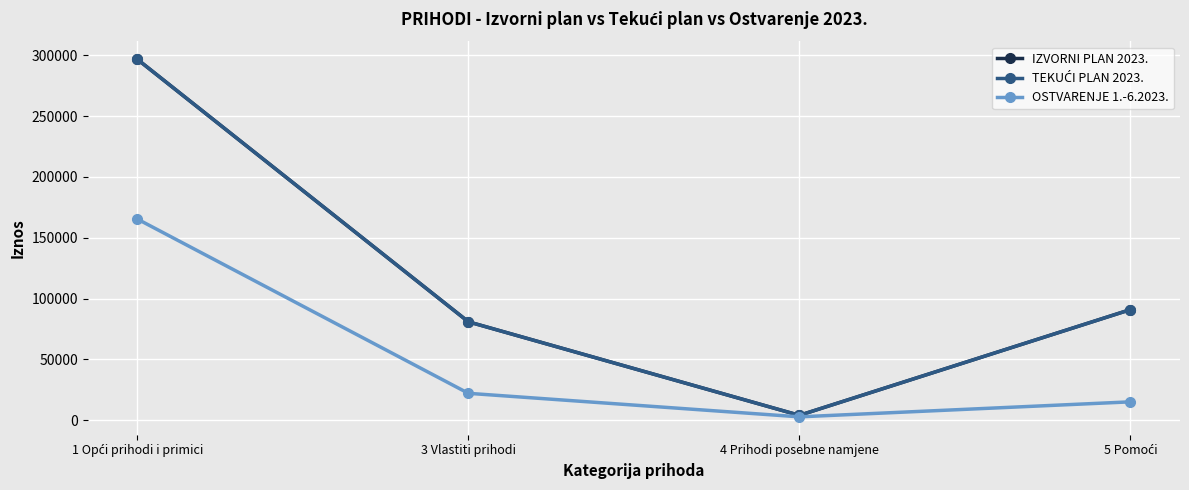

True or false: OSTVARENJE 1.-6.2023. has a value of 15190.6 at 5 Pomoći.

True